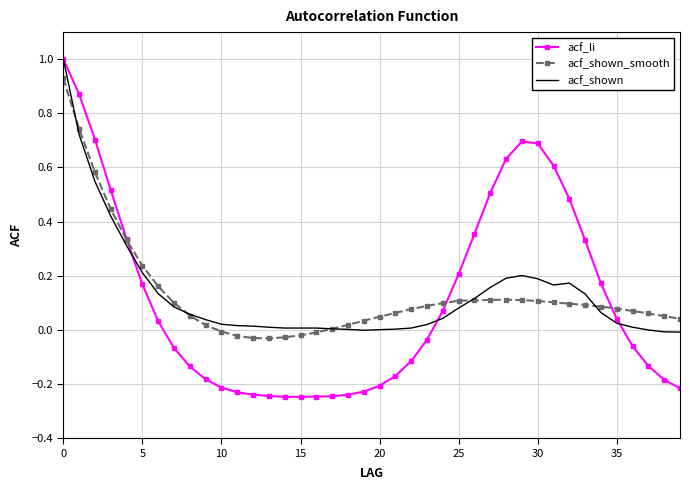

What is the highest value of the acf_shown series?

1.0